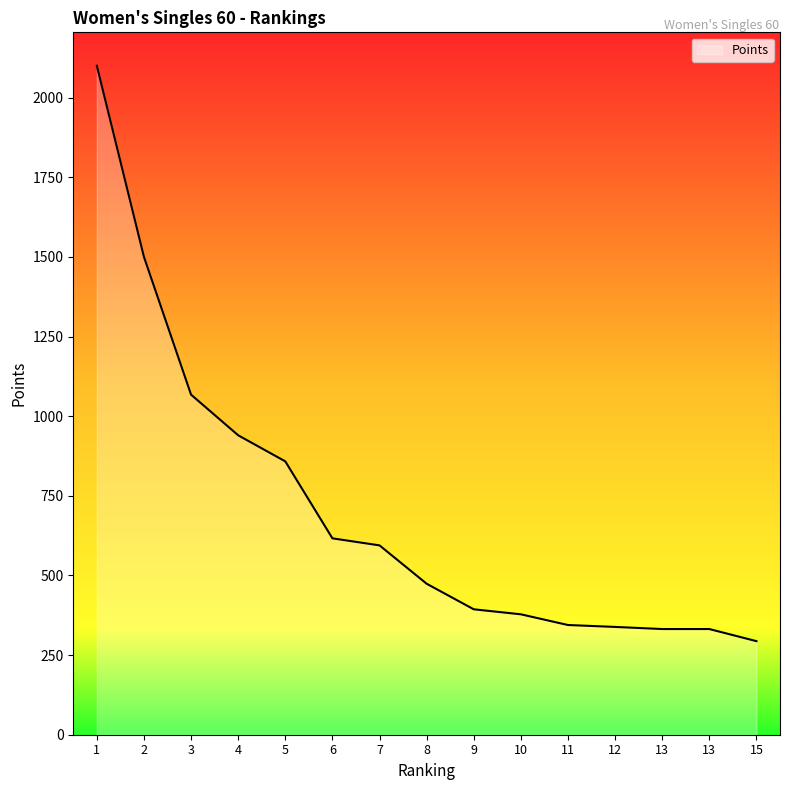

What is the change in value from 4 to 7?

-345.6